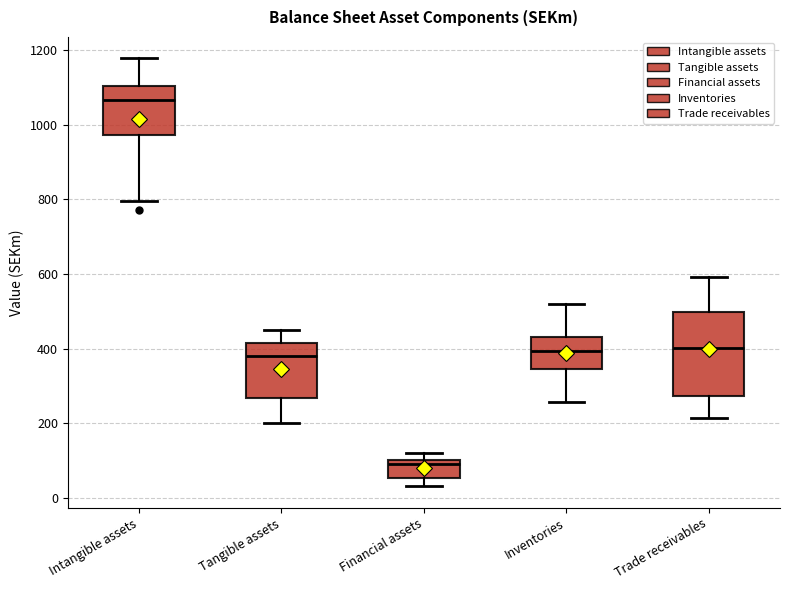

Which box's median line is the lowest?

Financial assets